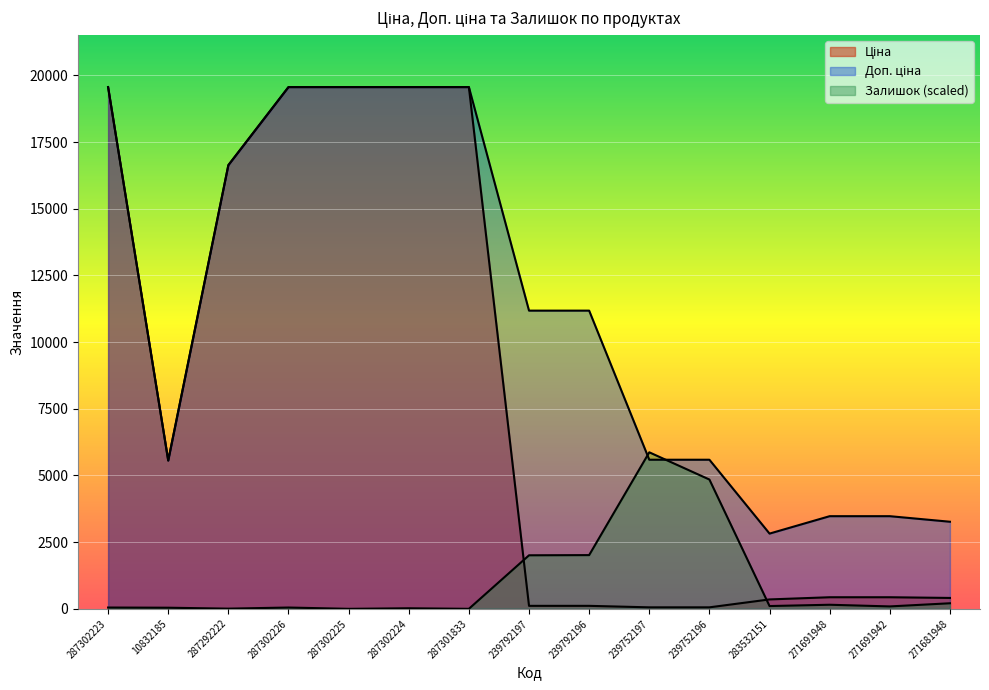

What is the spread (max minus min) of values at 287301833?

19564.9